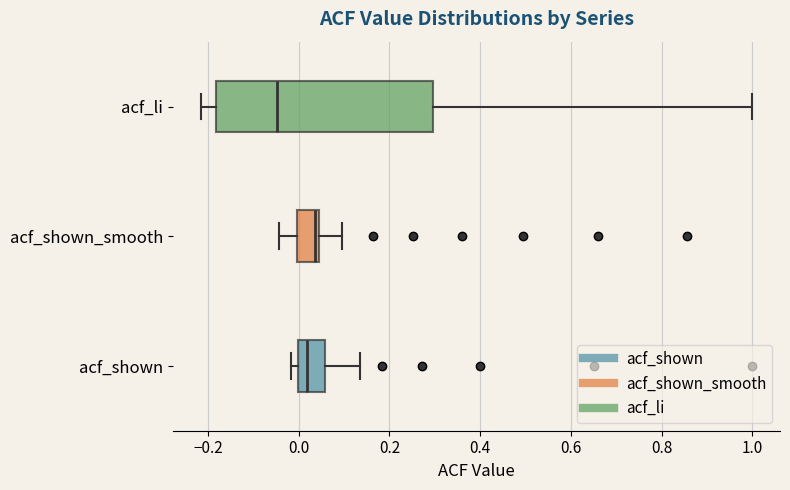

Which box has the furthest to the left median line?

acf_li